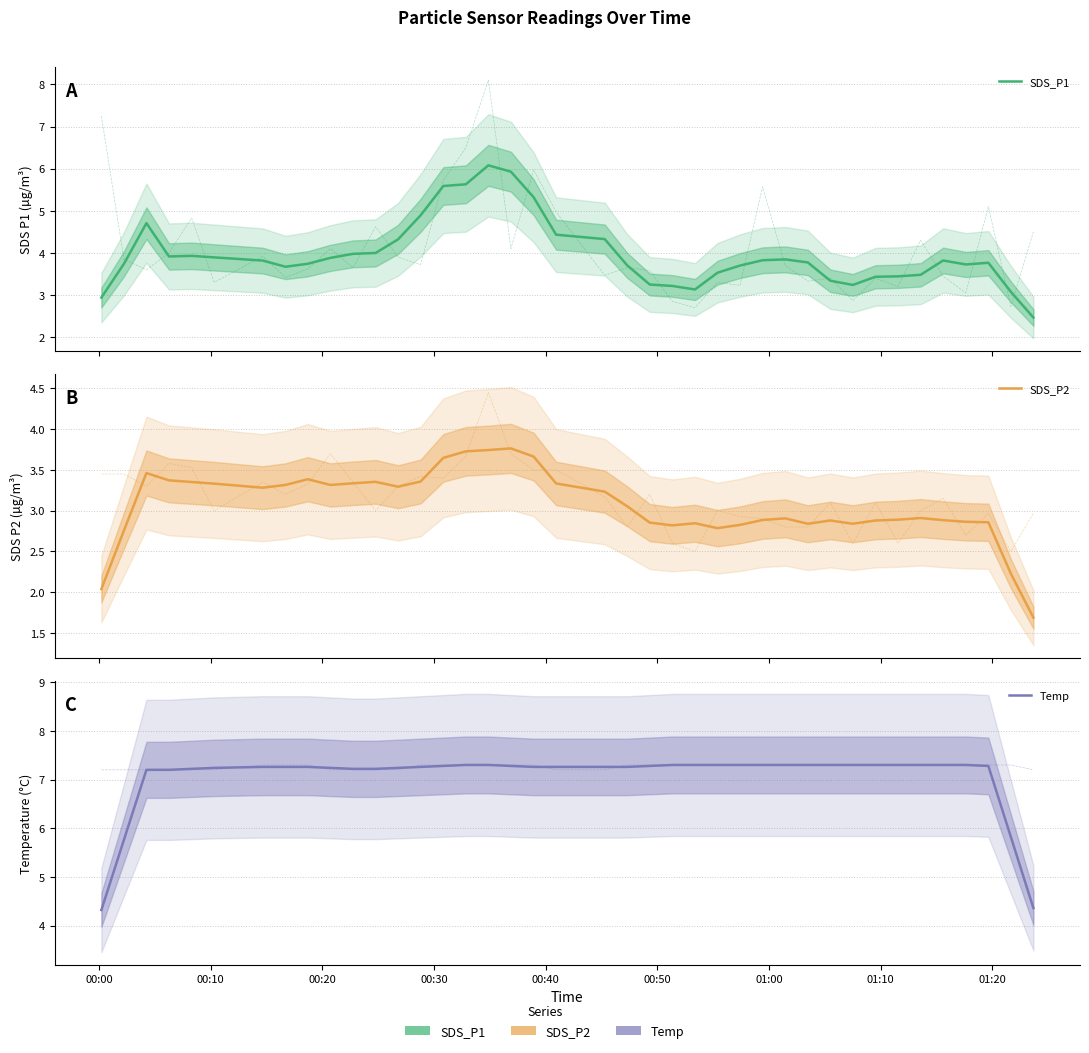

What is the value of the SDS_P2 point at the 18th from the left?

3.8